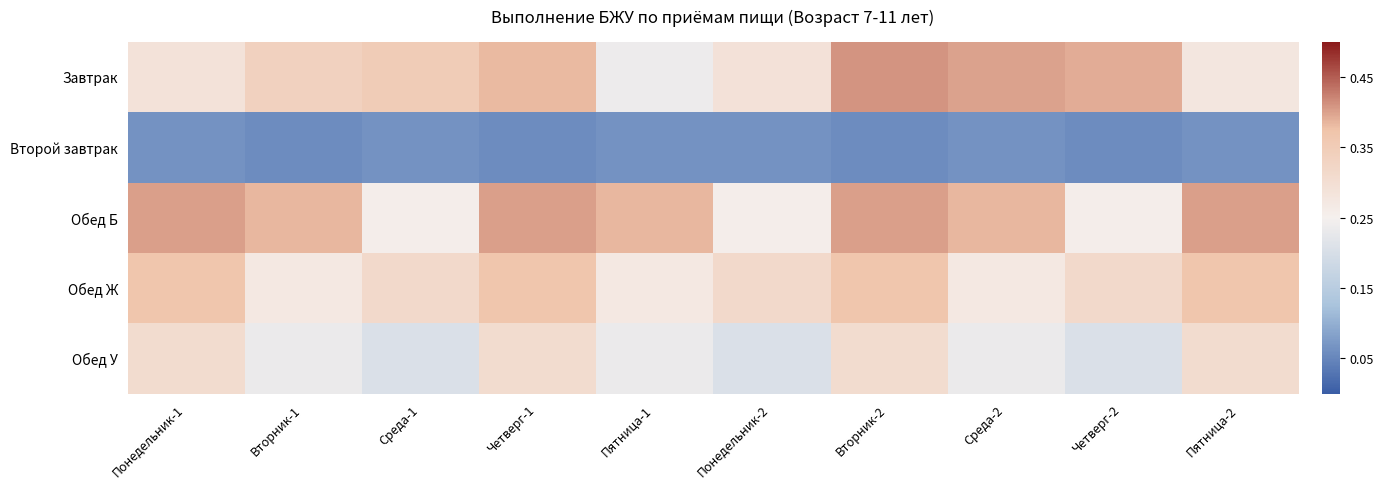

At which category is the sum across all series the highest?

Вторник-2